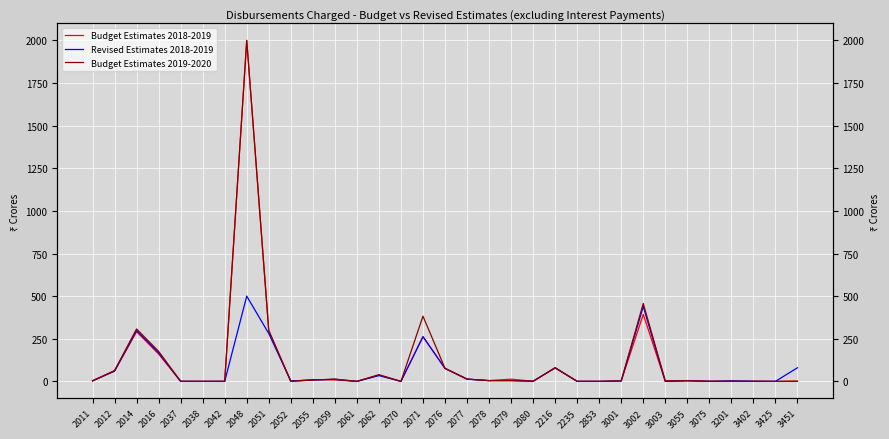

What are all the series names shown in the legend?

Budget Estimates 2018-2019, Revised Estimates 2018-2019, Budget Estimates 2019-2020